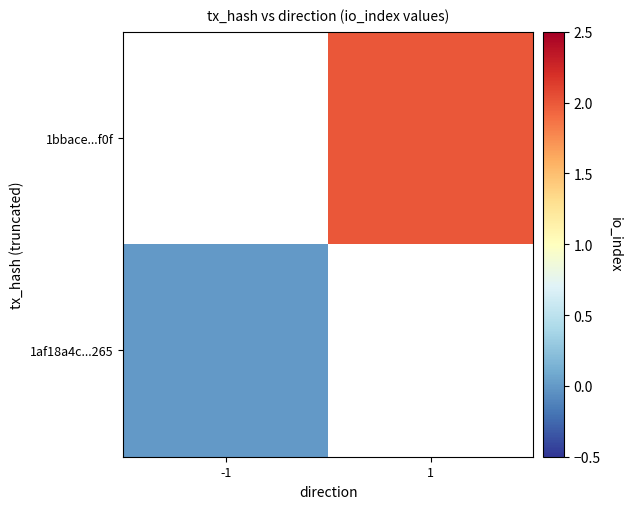

Which category has the highest value across all series?

1